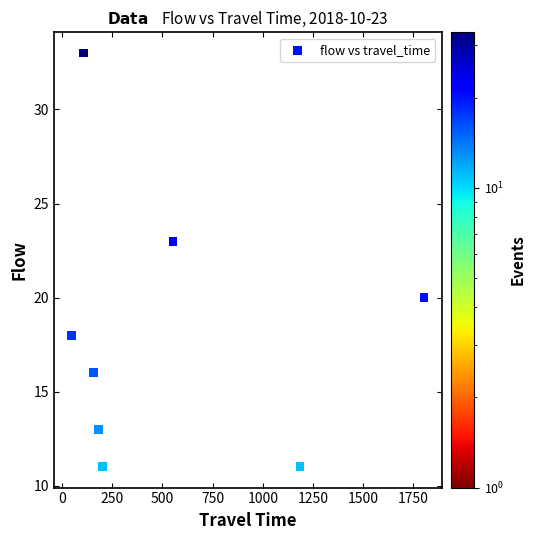

What Y value in the scatter plot is closest to 22?

23